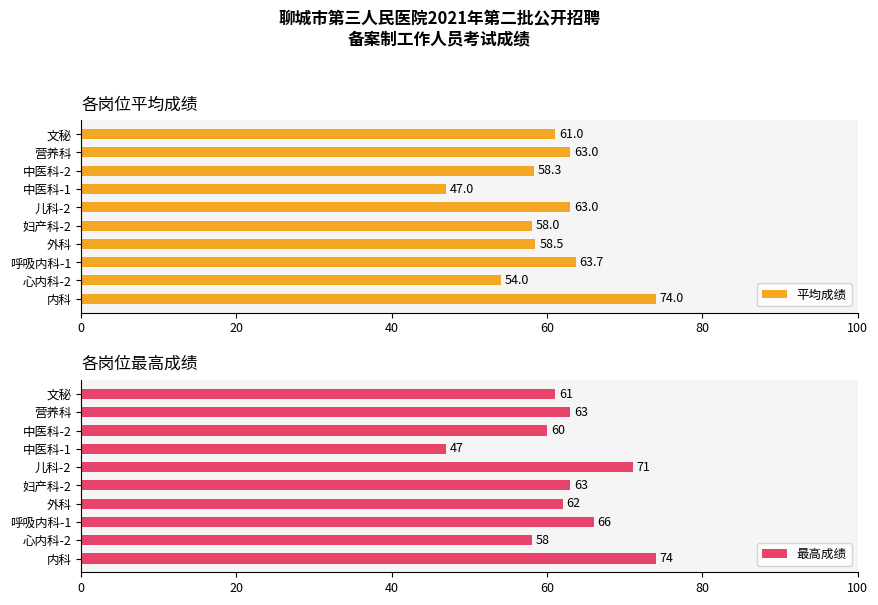

The 最高成绩 series shows 18.7 at 心内科-2. True or false?

False